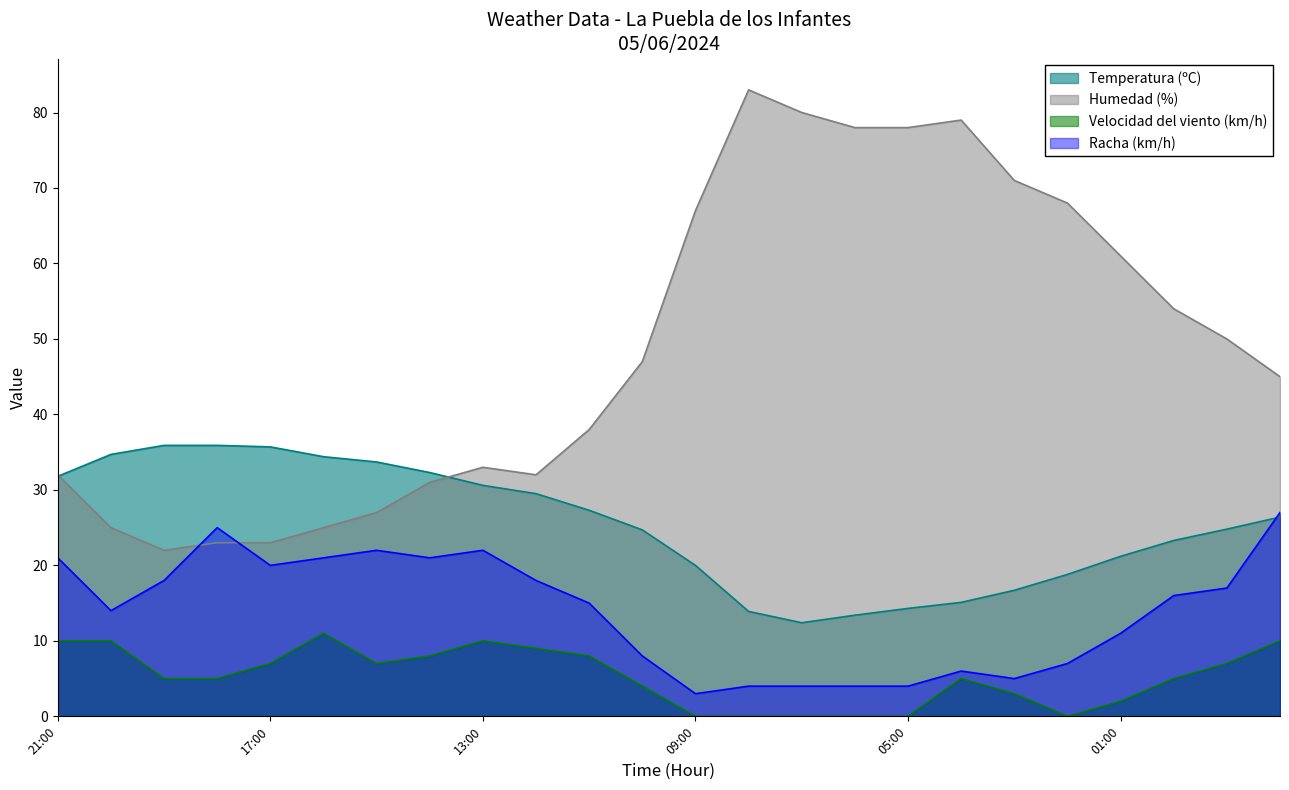

Does the chart display data point markers on the line(s)?

No